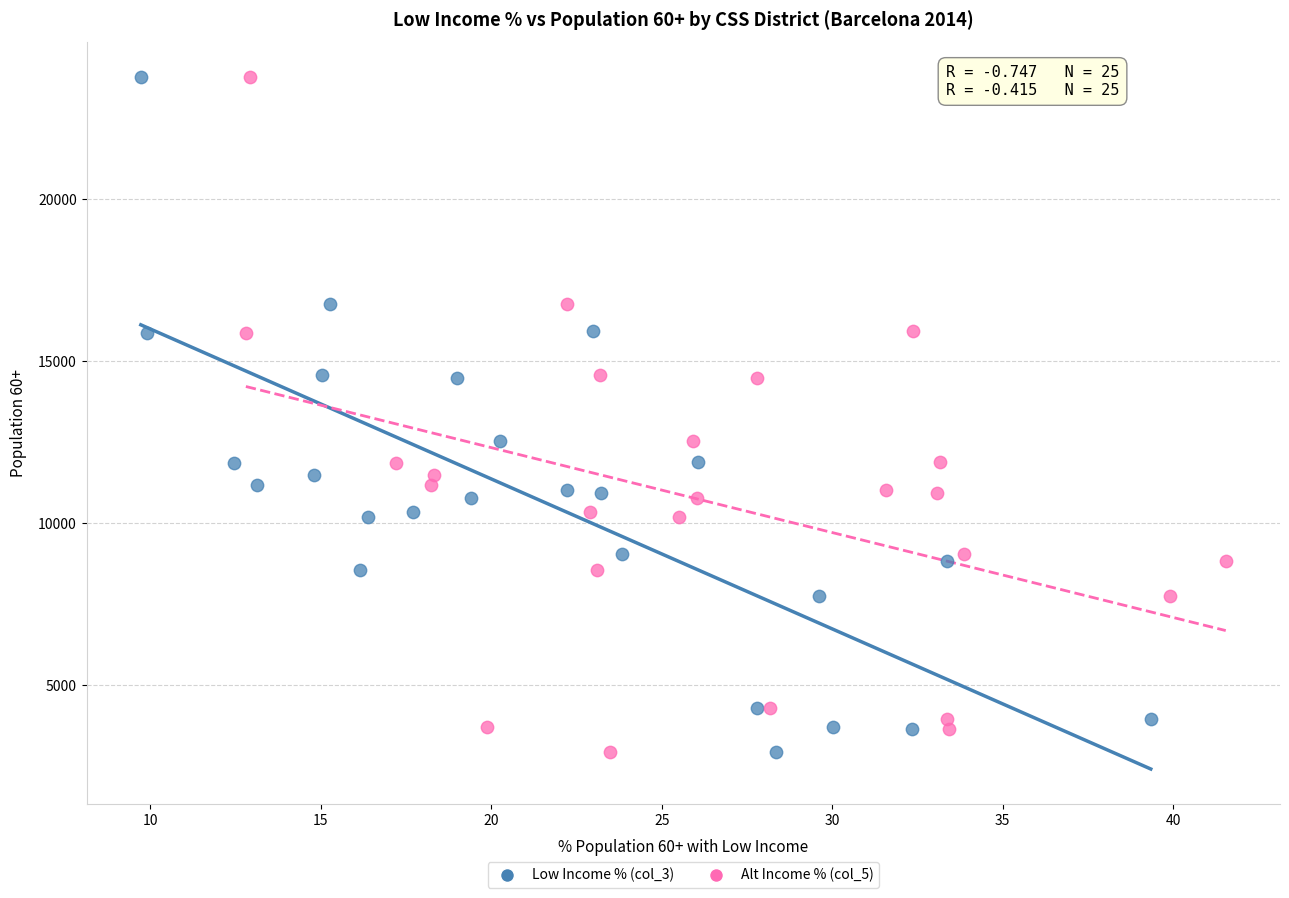

What are all the series names shown in the legend?

Low Income % (col_3), Alt Income % (col_5)